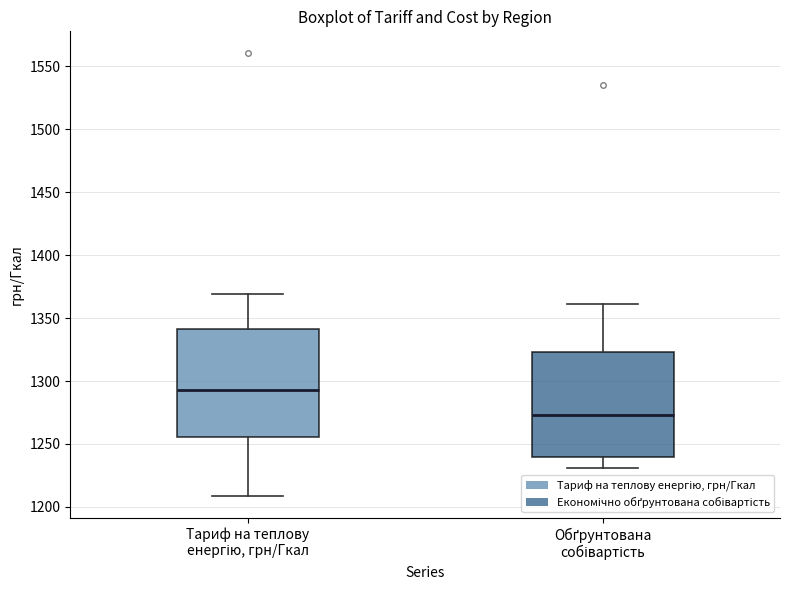

Reading left to right, read every box against the y-axis: the position of its median line, the range the box covers, and the ends of its whiskers. The values are not printed on the chart, so give them approximately, as read against the axis.

Тариф на теплову енергію, грн/Гкал: median 1295, box 1255 to 1340, whiskers 1210 to 1370
Обґрунтована собівартість: median 1275, box 1240 to 1325, whiskers 1230 to 1360